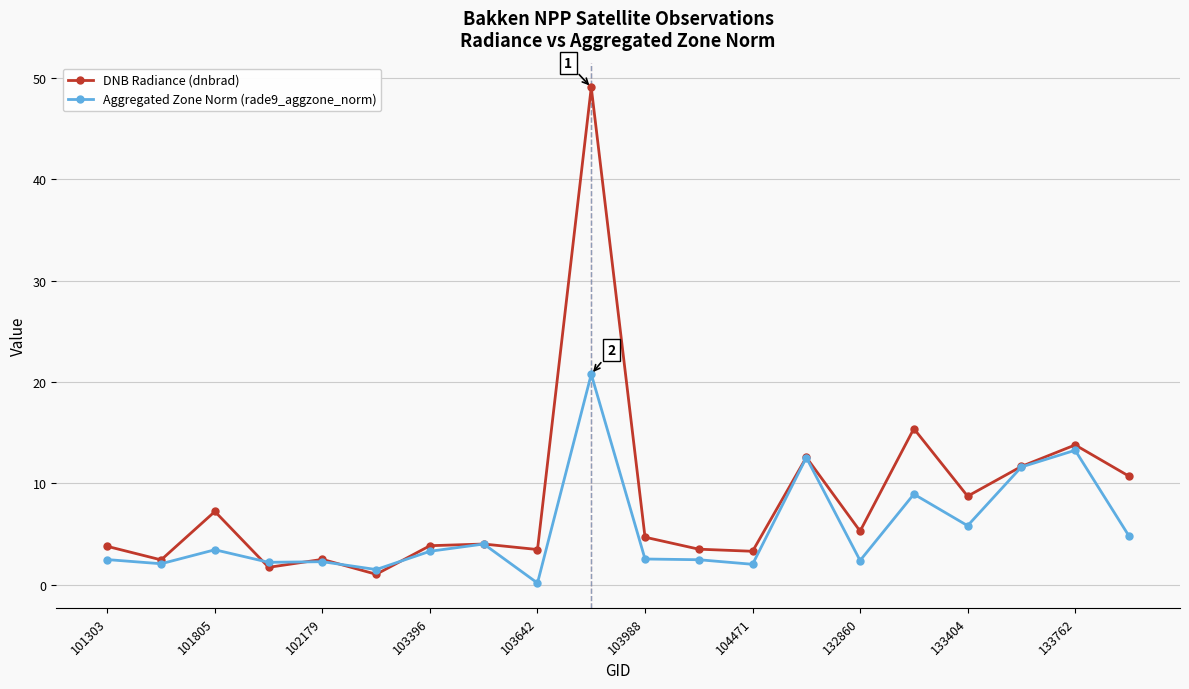

What is the maximum value shown in the chart?

49.1